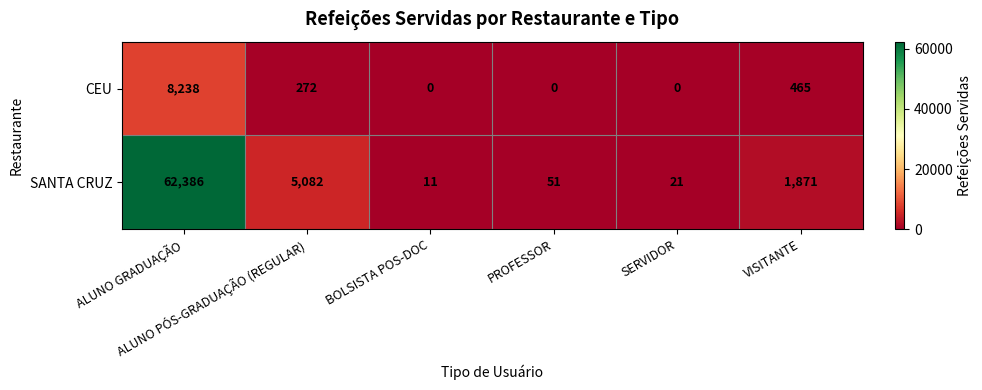

Which series has the widest spread of values?

SANTA CRUZ